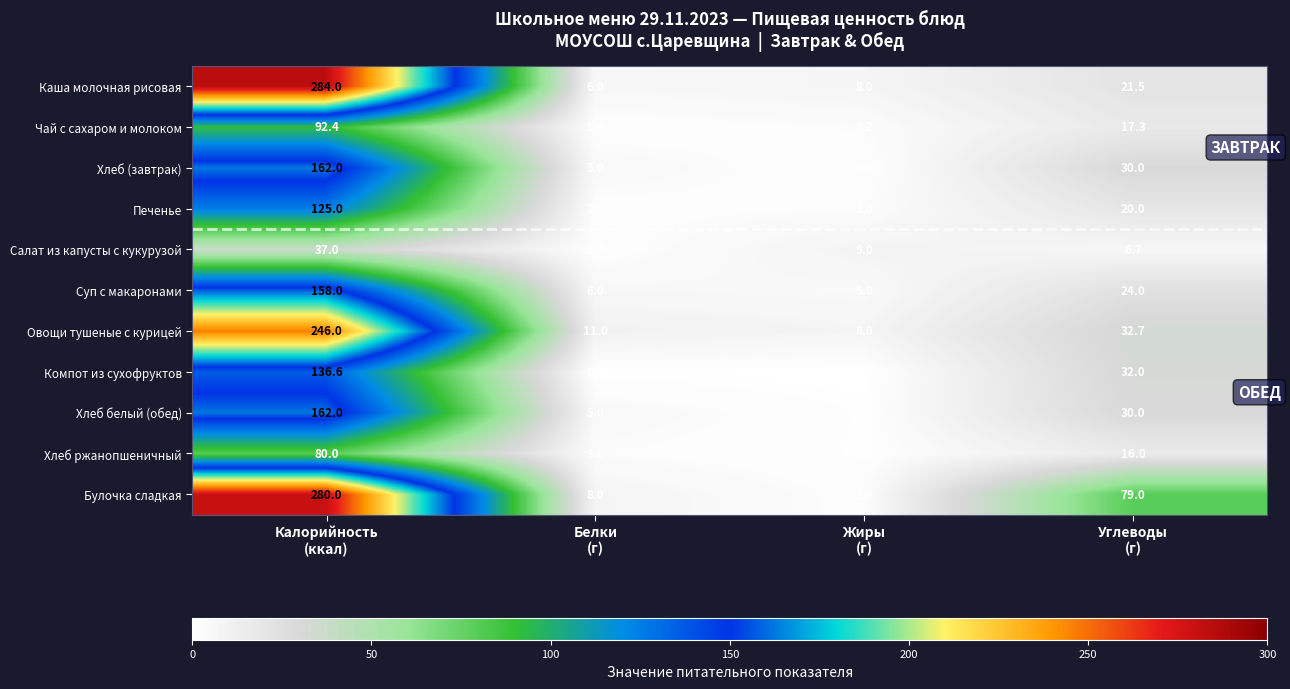

What is the difference between the maximum and minimum values in the Салат из капусты с кукурузой series?

35.6